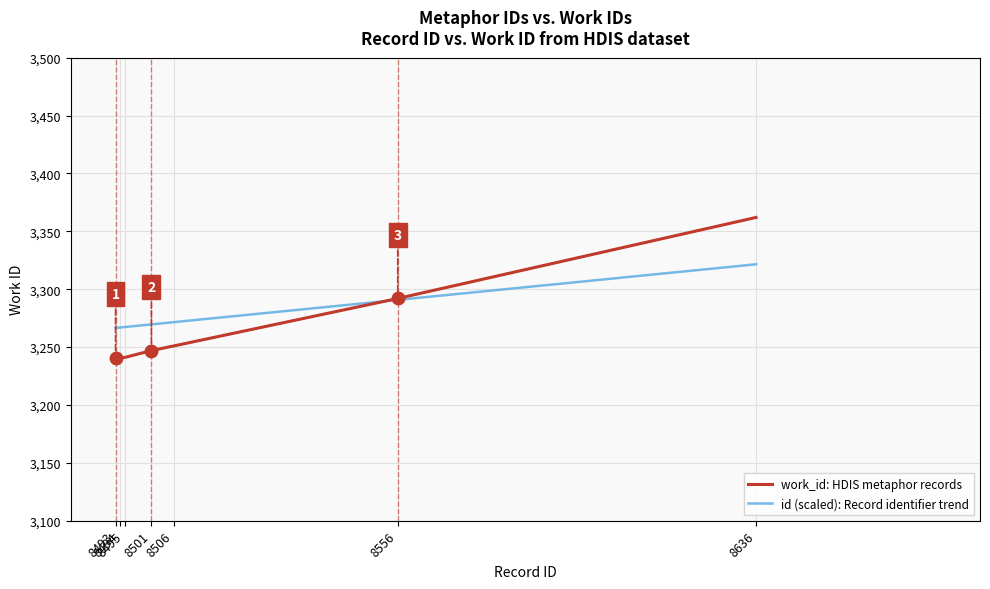

At which category is the sum across all series the highest?

8636